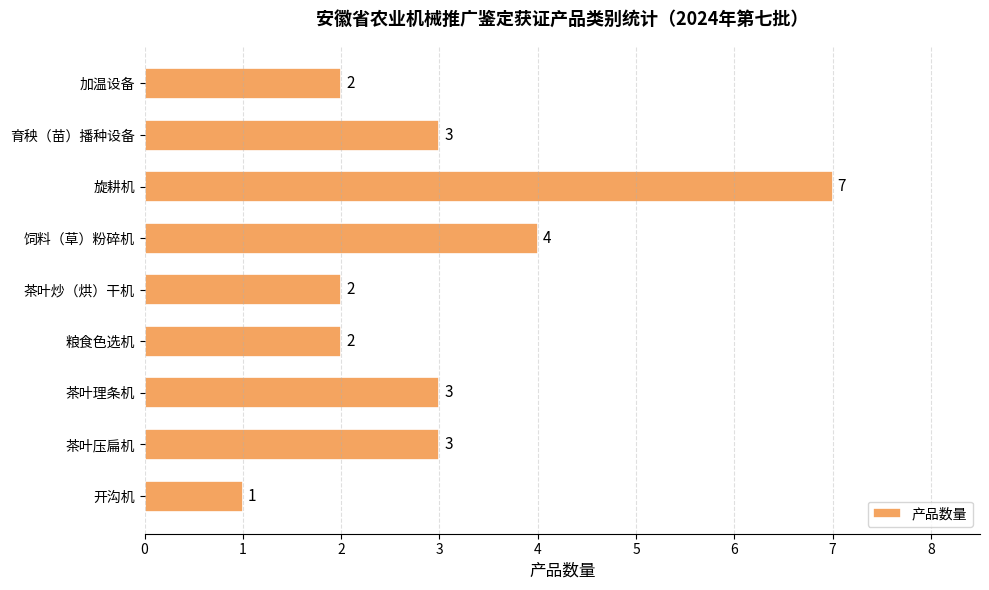

Reading bottom to top, extract all data points from this chart.

开沟机=1	茶叶压扁机=3	茶叶理条机=3	粮食色选机=2	茶叶炒（烘）干机=2	饲料（草）粉碎机=4	旋耕机=7	育秧（苗）播种设备=3	加温设备=2